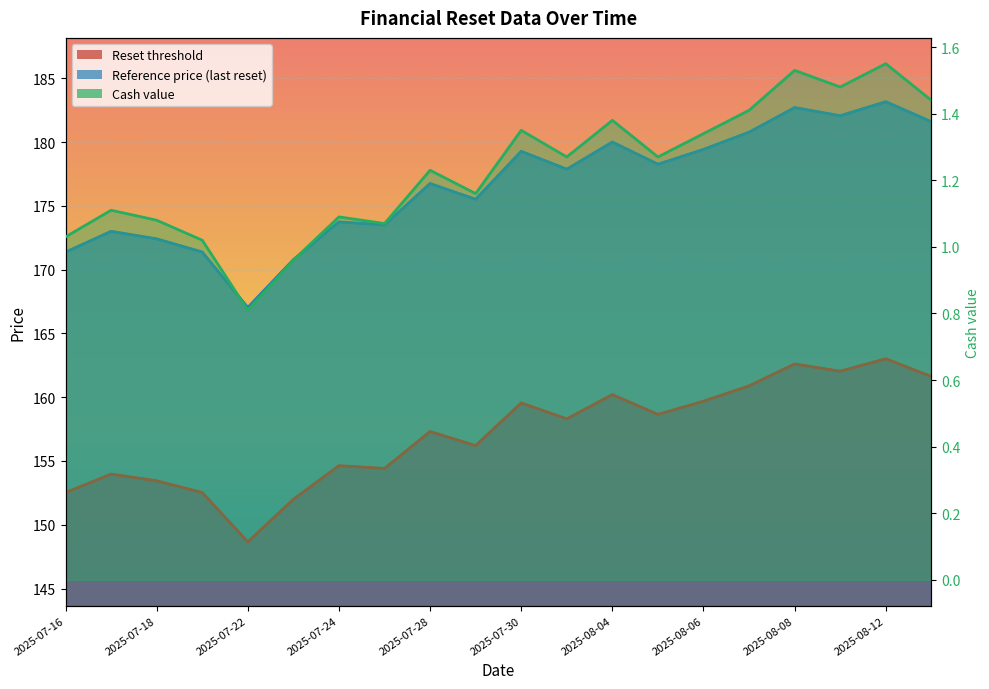

True or false: Reset threshold and Reference price cross at least once.

False